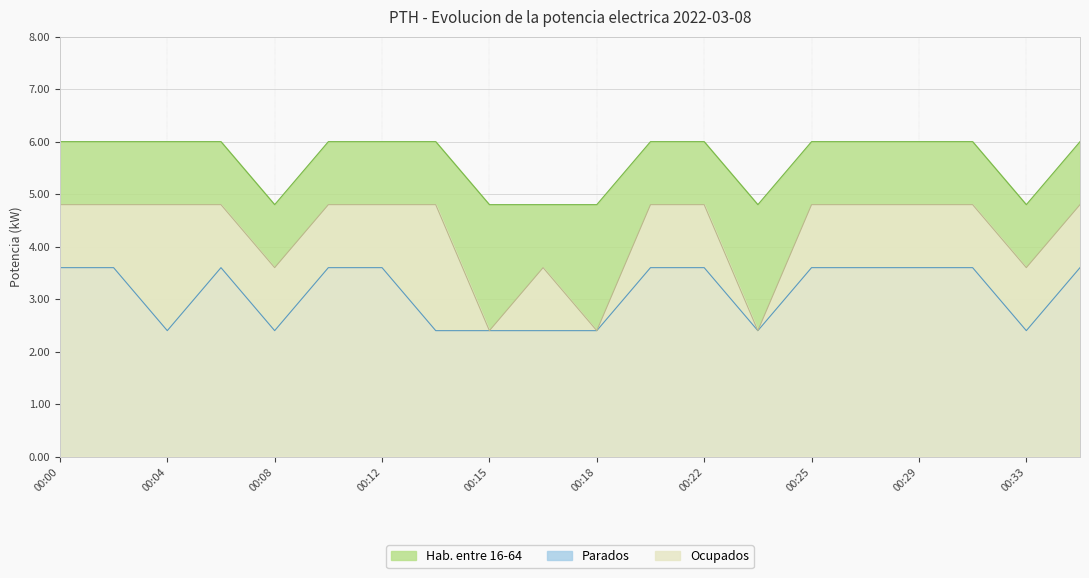

What is the difference between the maximum and second lowest values in the Hab. entre 16-64 series?

1.2